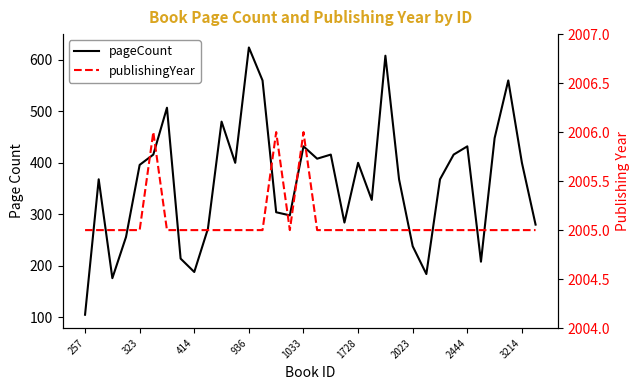

True or false: publishingYear has a value of 2005 at 323.

True